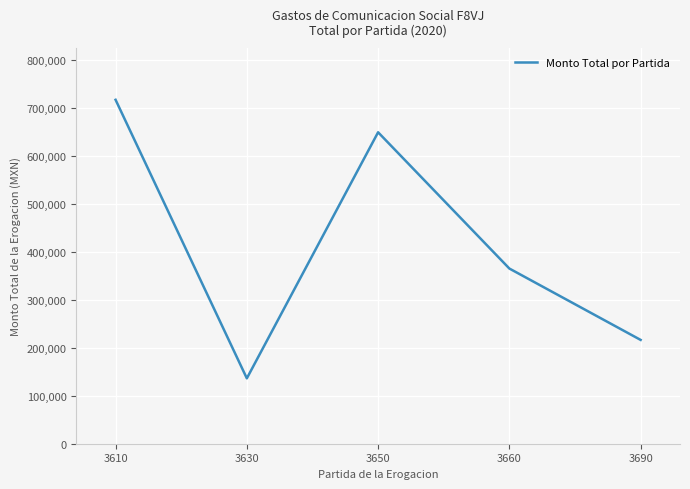

Is it true that the value at 3690 is 216533.3?

True